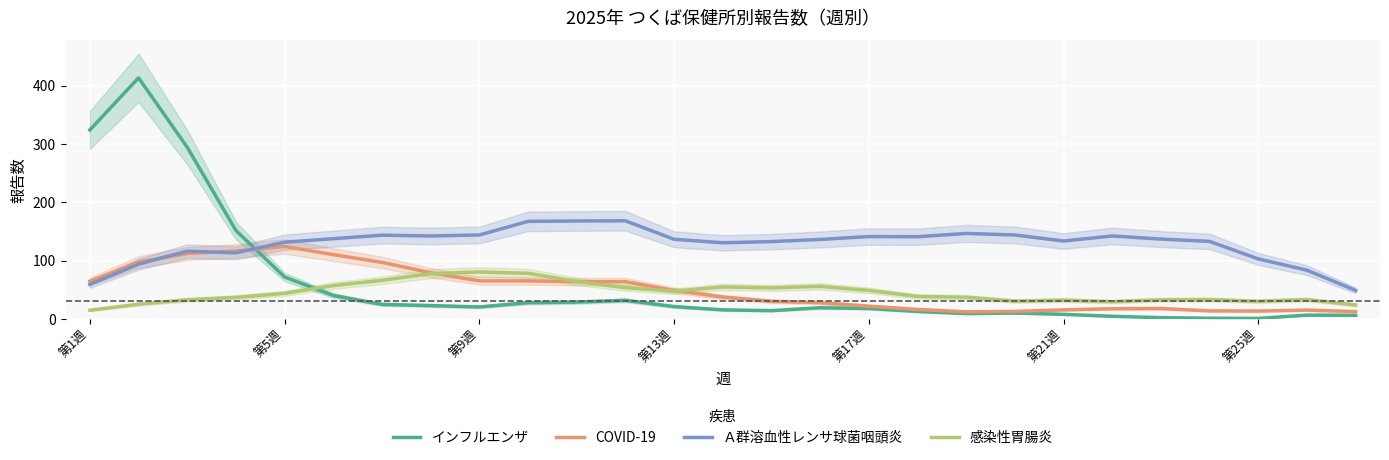

What is the highest value of the COVID-19 series?

124.3